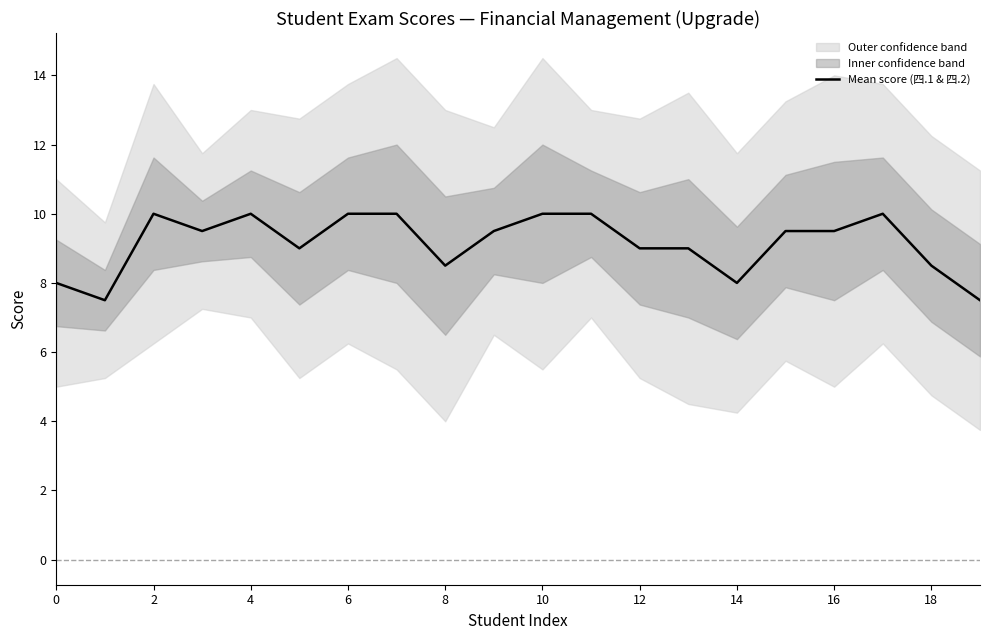

How many values are below 9?

6